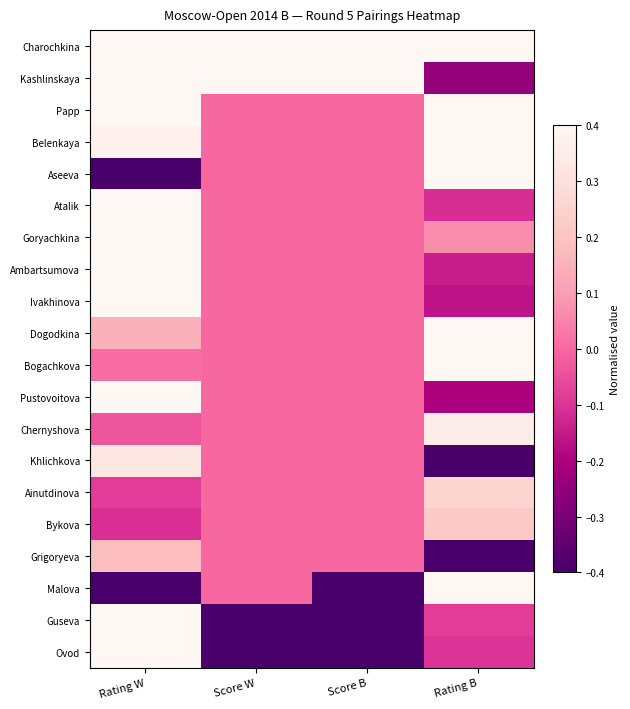

Which has a higher value, Rating B or Score W?

Score W